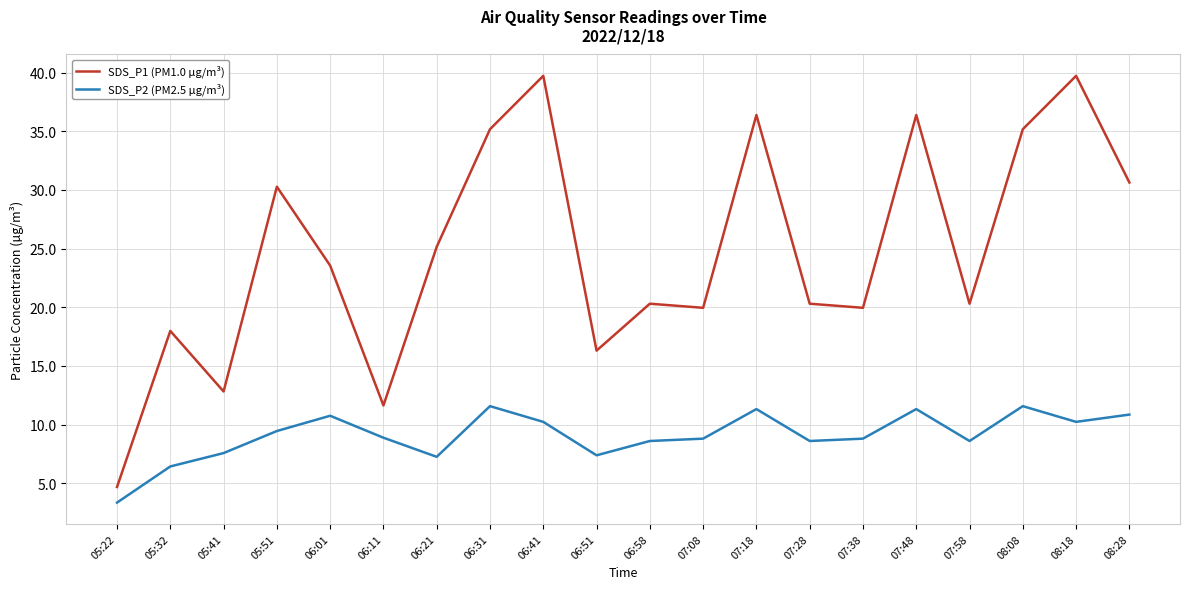

Is it true that SDS_P1 (PM1.0 µg/m³) equals 55.0 at 08:08?

False